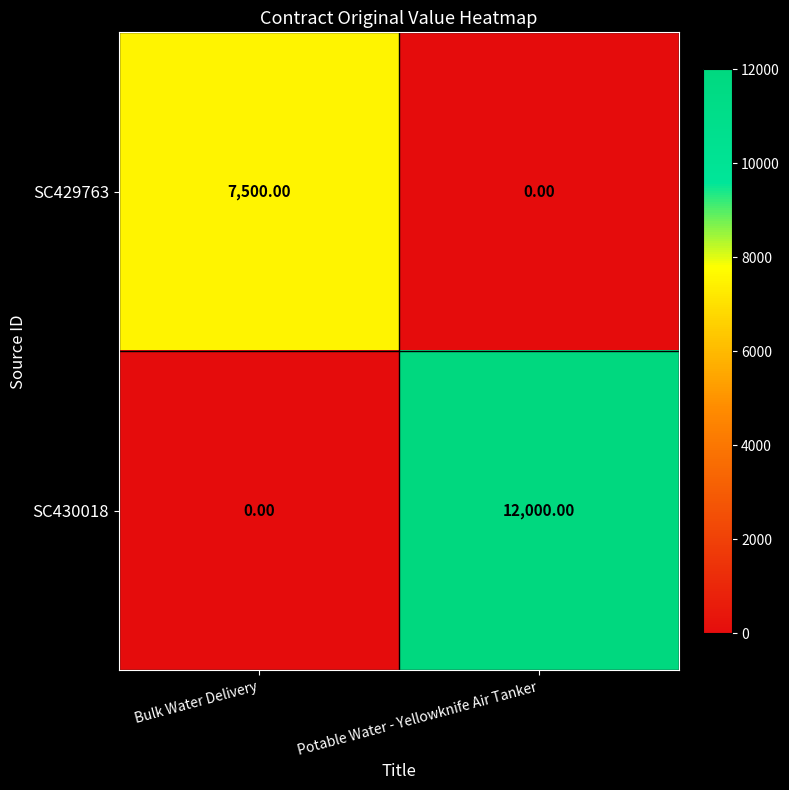

Where is SC430018 nearest to the value 6000?

Bulk Water Delivery